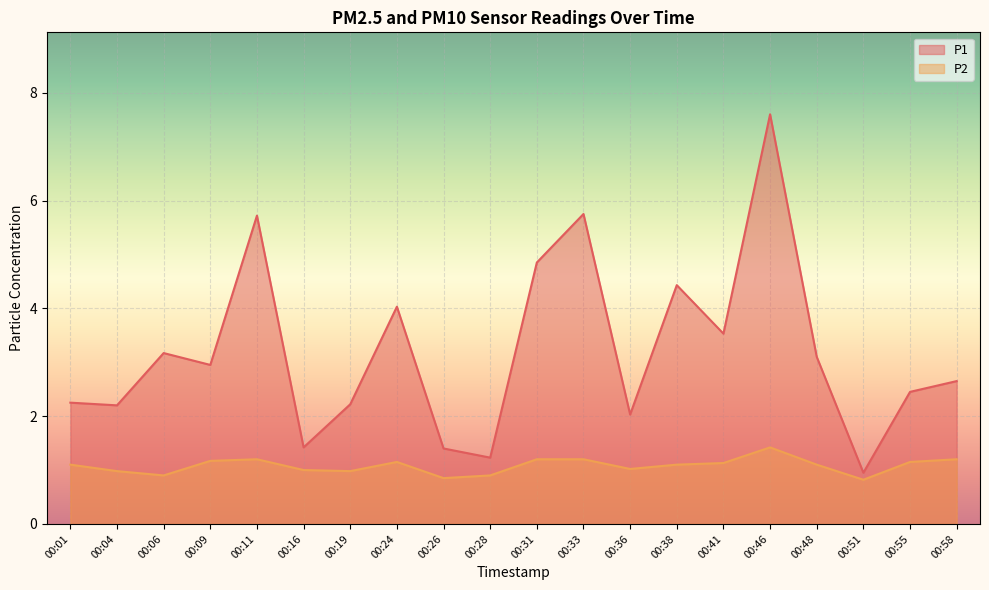

Between 00:33 and 00:55, which series saw the biggest shift?

P1